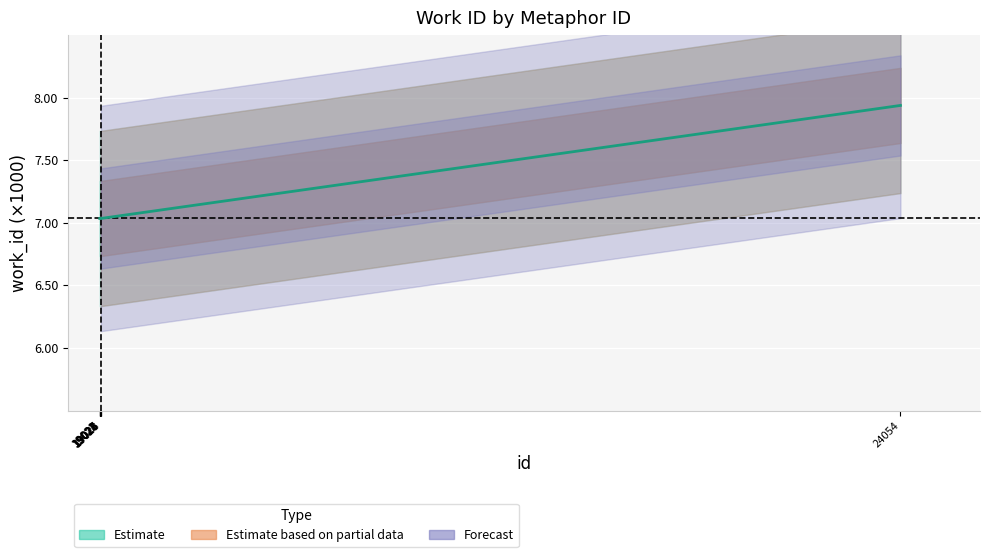

Read the value at 19021.

7.0